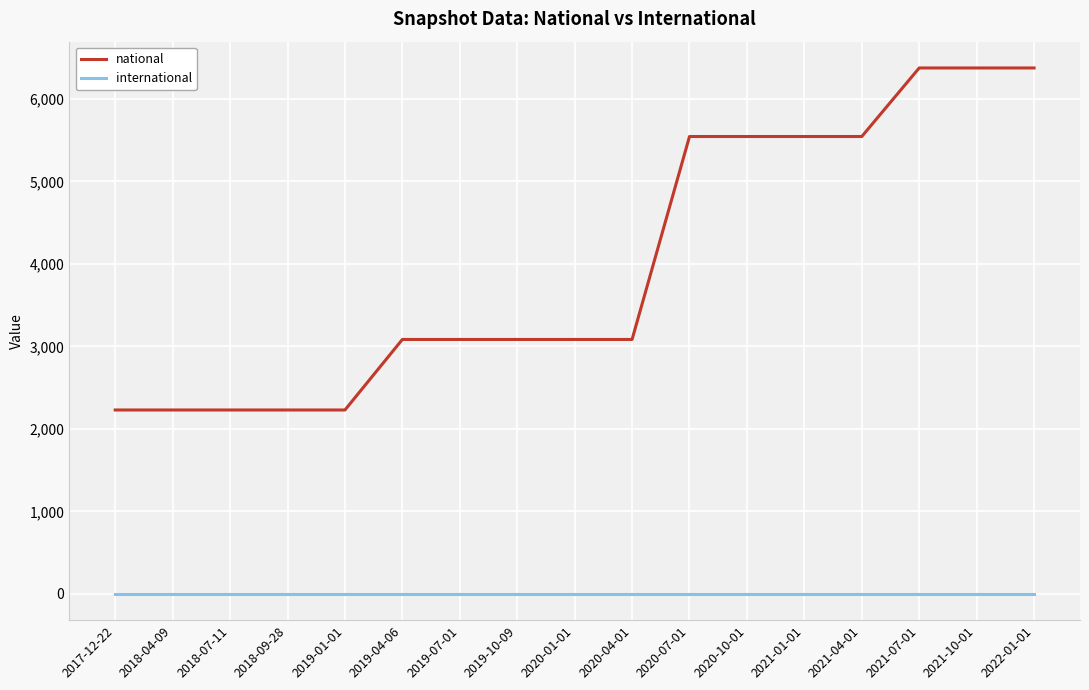

Count the number of categories in the chart.

17